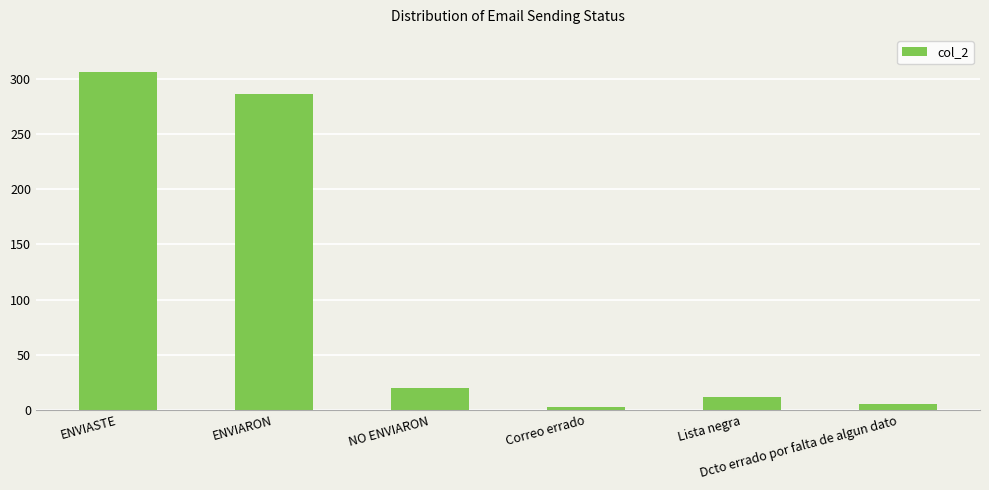

How many series are shown in this chart?

1